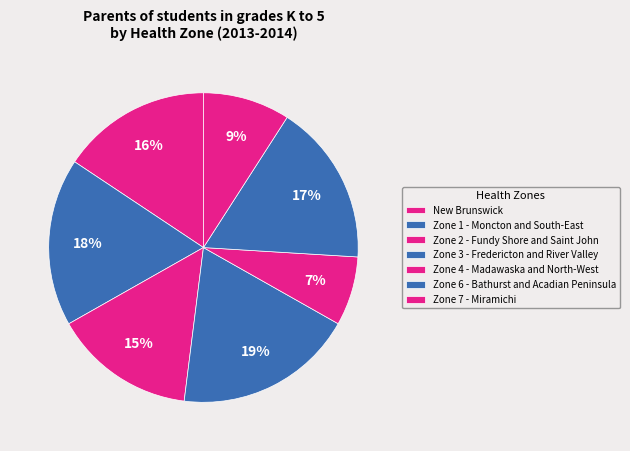

What percentage is the New Brunswick slice, to the nearest percent?

16%